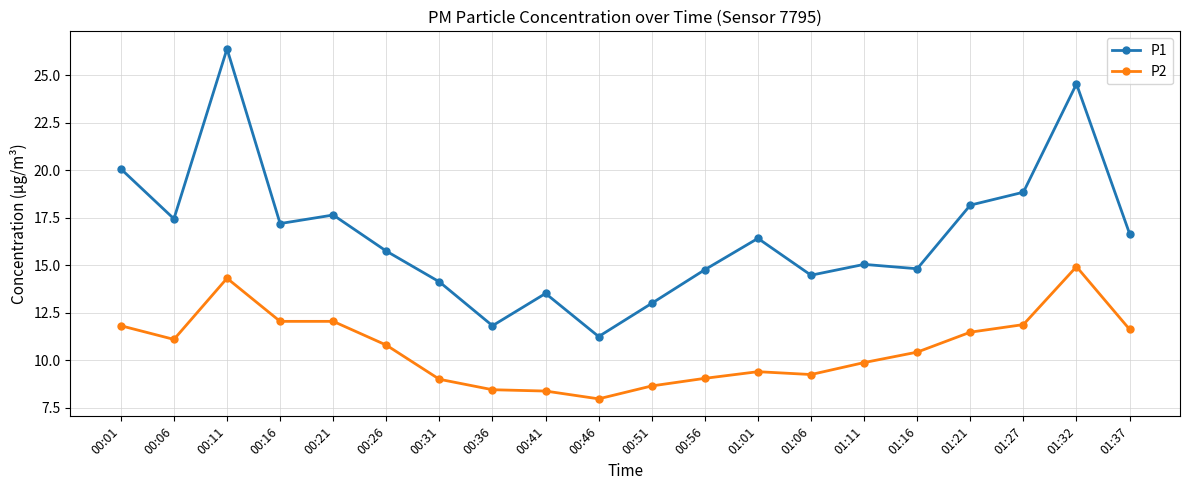

What is the total value across all series at 00:41?

21.9